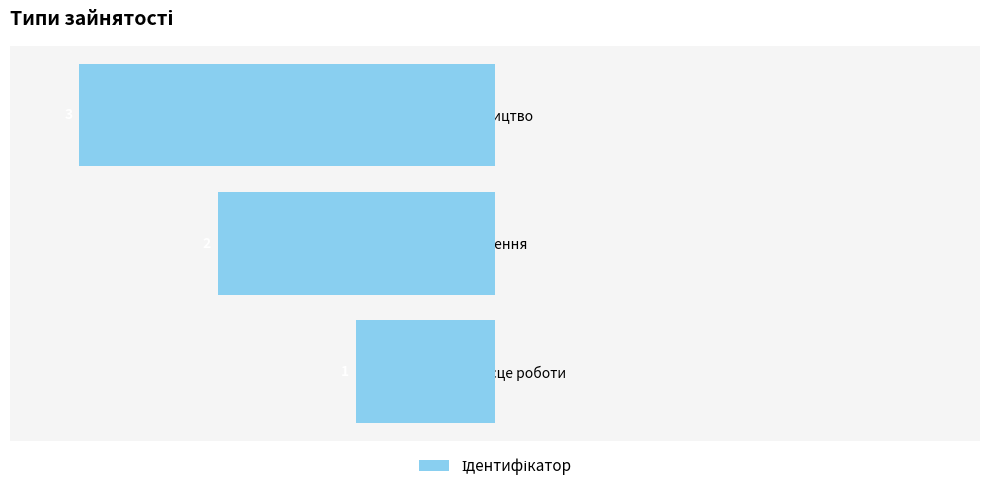

How many bars are there in total?

3